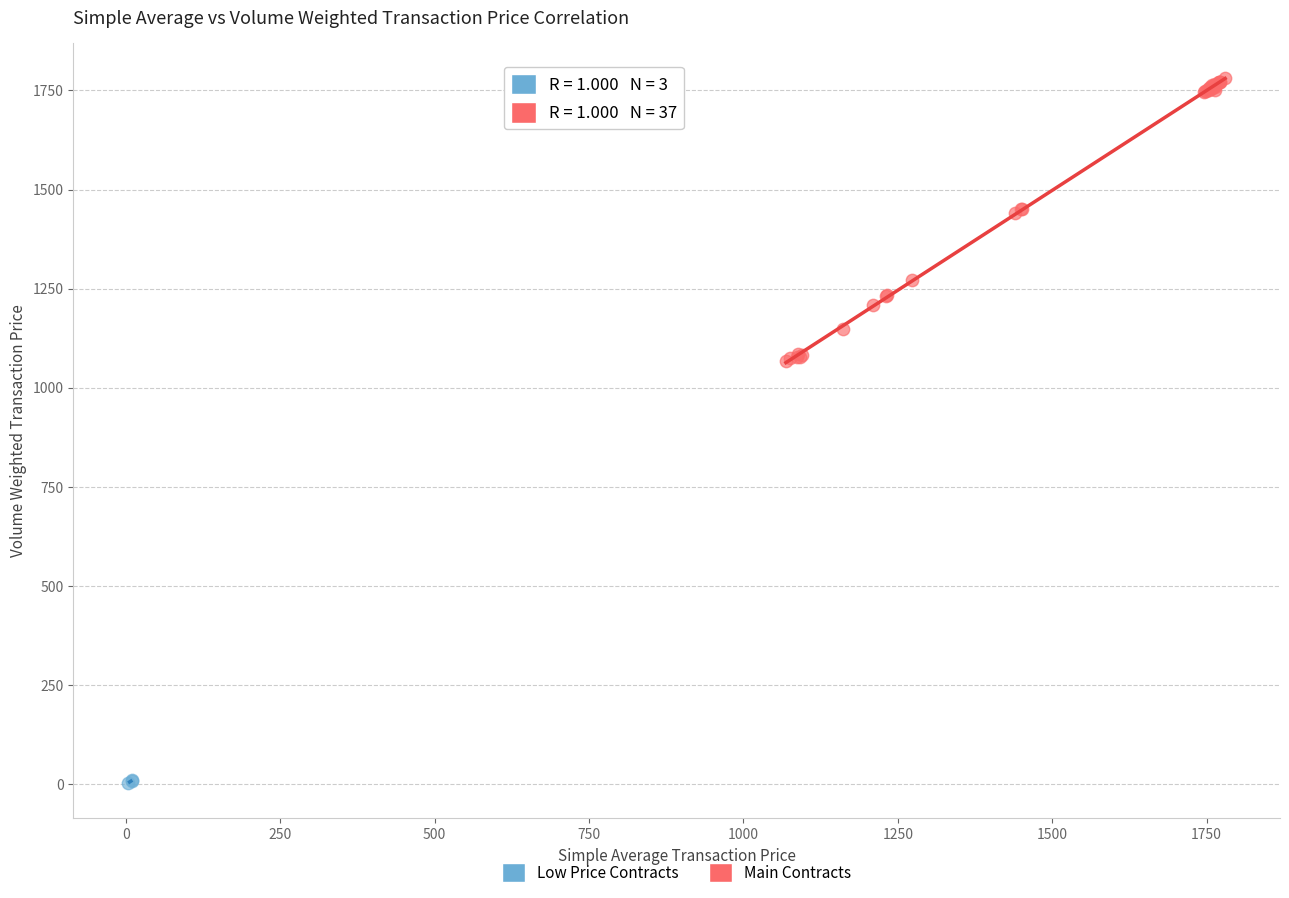

Which series contains the lowest Y value?

Low Price Contracts